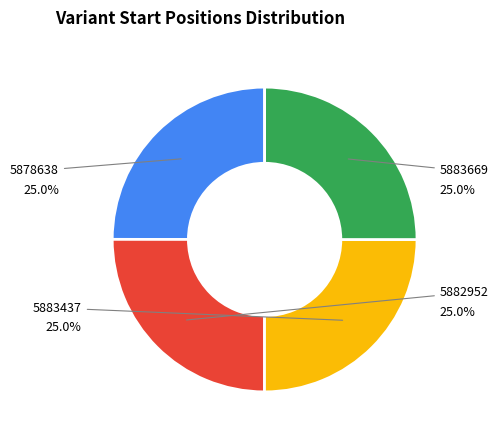

Which category has the biggest portion of the pie?

5883669